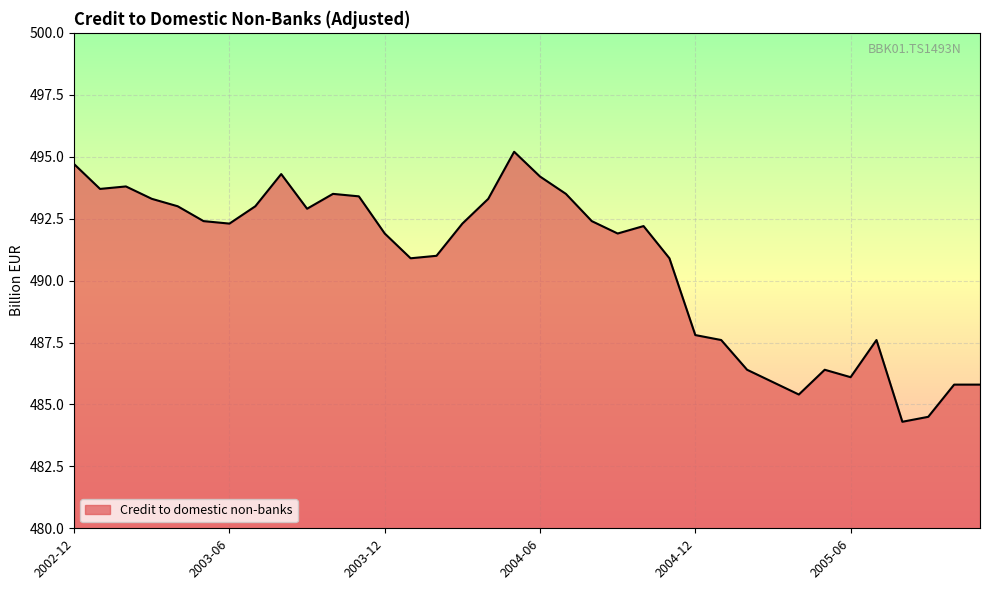

What is the difference between the maximum and minimum values?

10.9